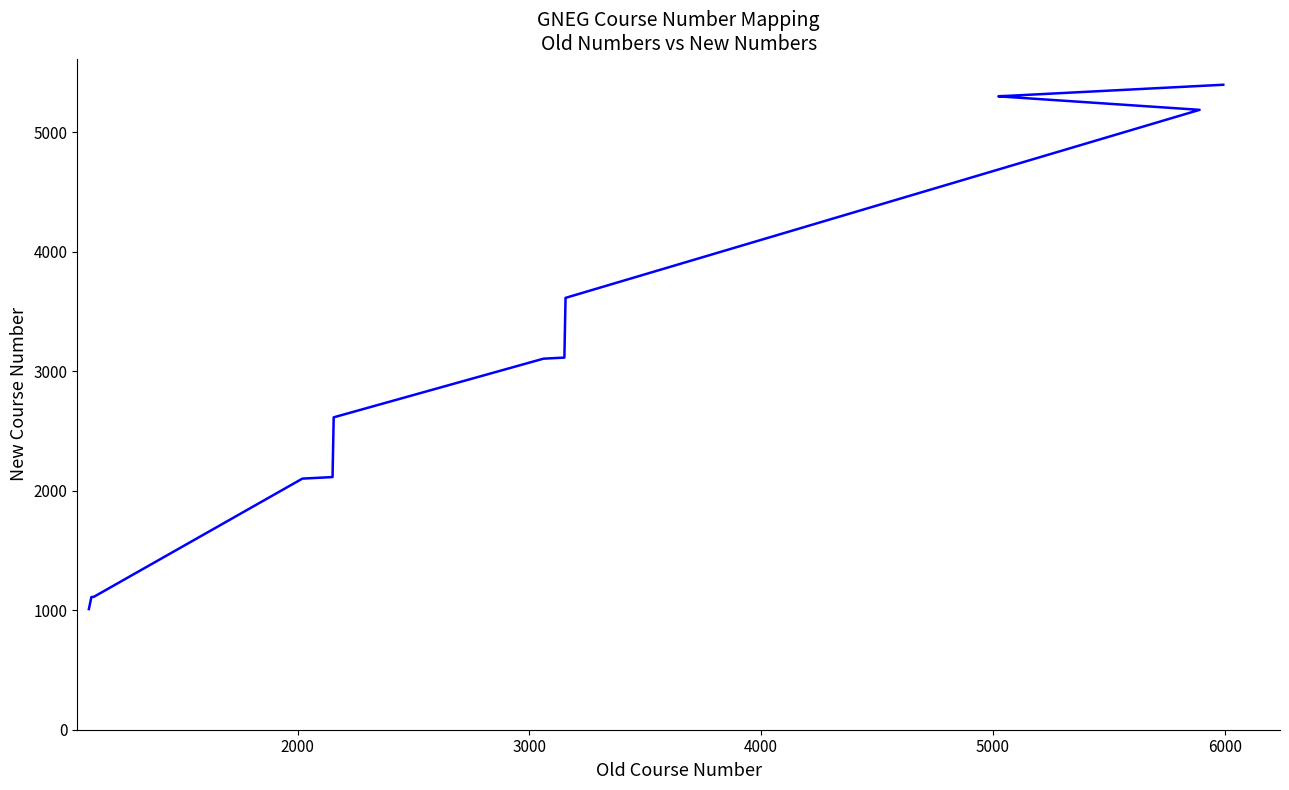

The chart shows a value of 1917 at 3000. True or false?

False